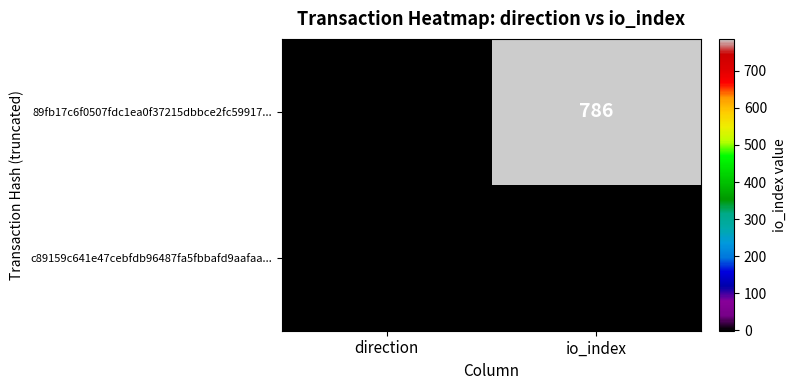

Reading left to right, extract all data points from this chart.

89fb17c6f0507fdc1ea0f37215dbbce2fc59917...: -1	786
c89159c641e47cebfdb96487fa5fbbafd9aafaa...: 1	1